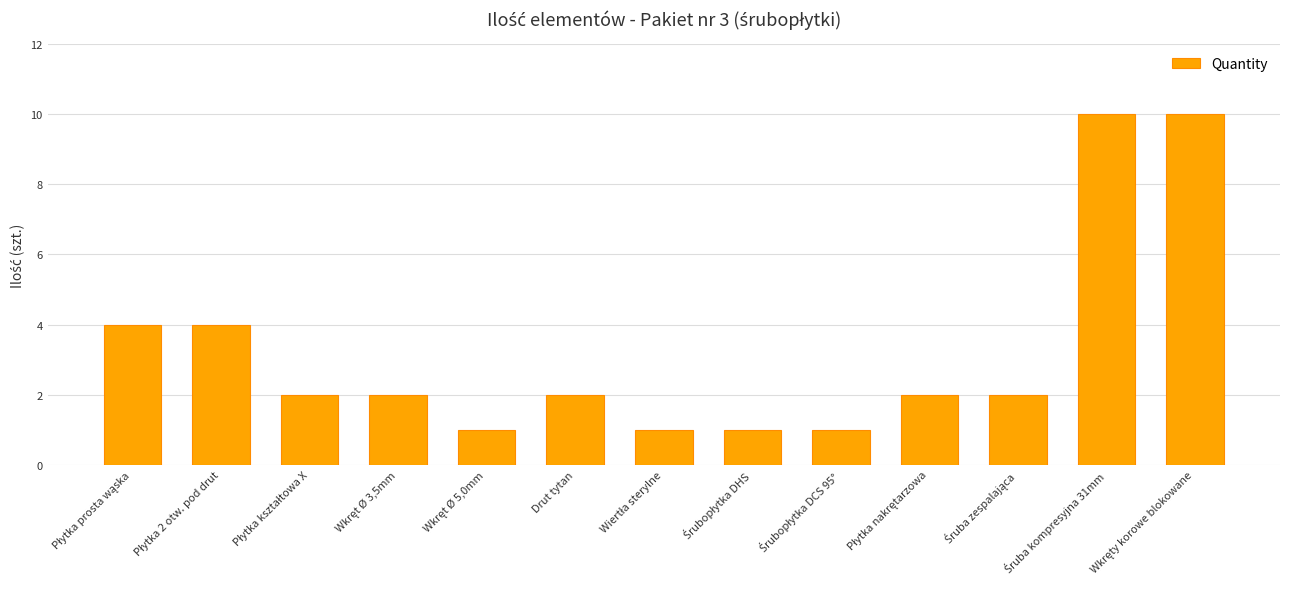

The value at Drut tytan is 1. True or false?

False